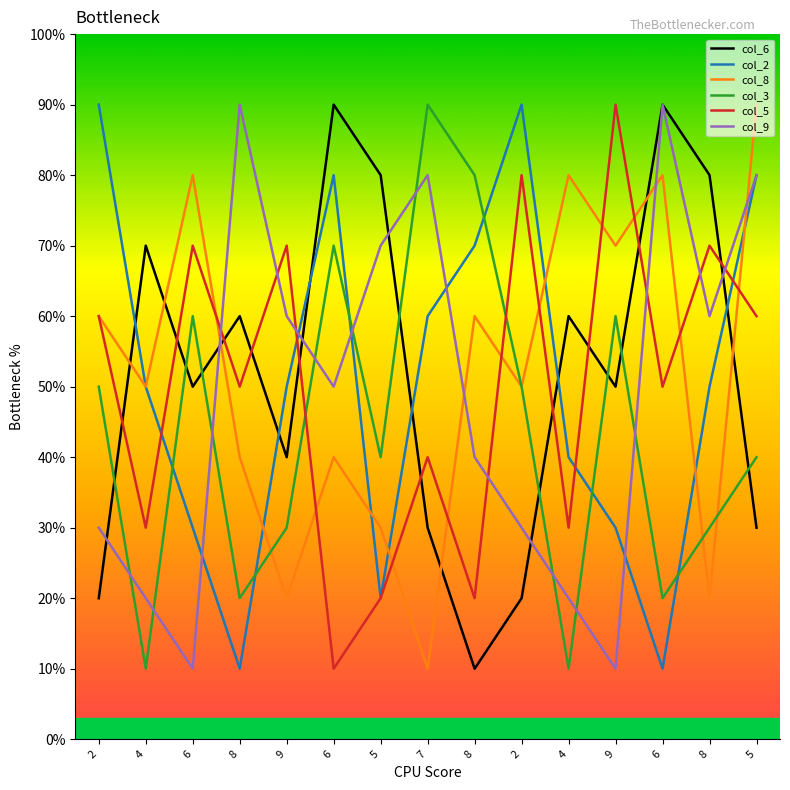

List the labels in order of col_3 value, smallest first.

4, 4, 8, 6, 9, 8, 5, 5, 2, 2, 6, 9, 6, 8, 7